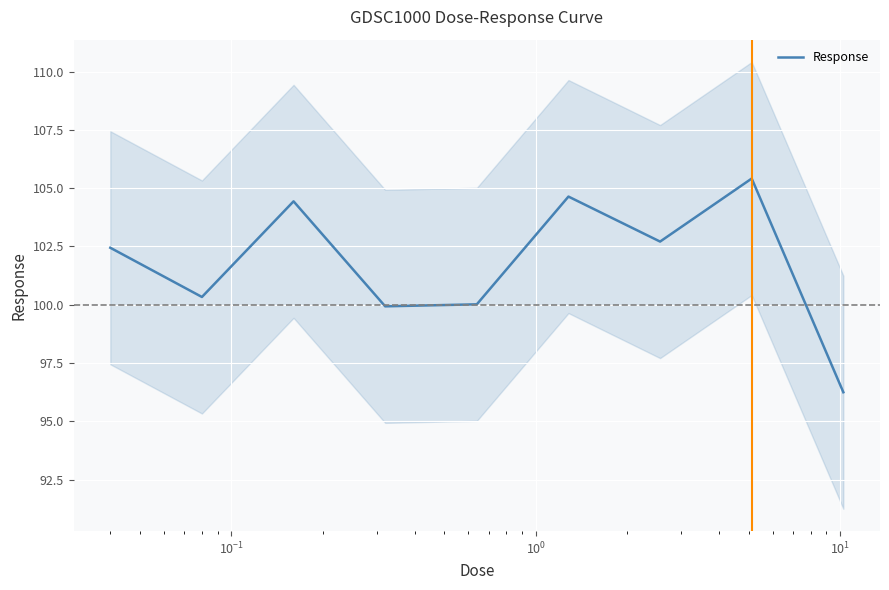

What is the difference between the maximum and minimum values?

9.2